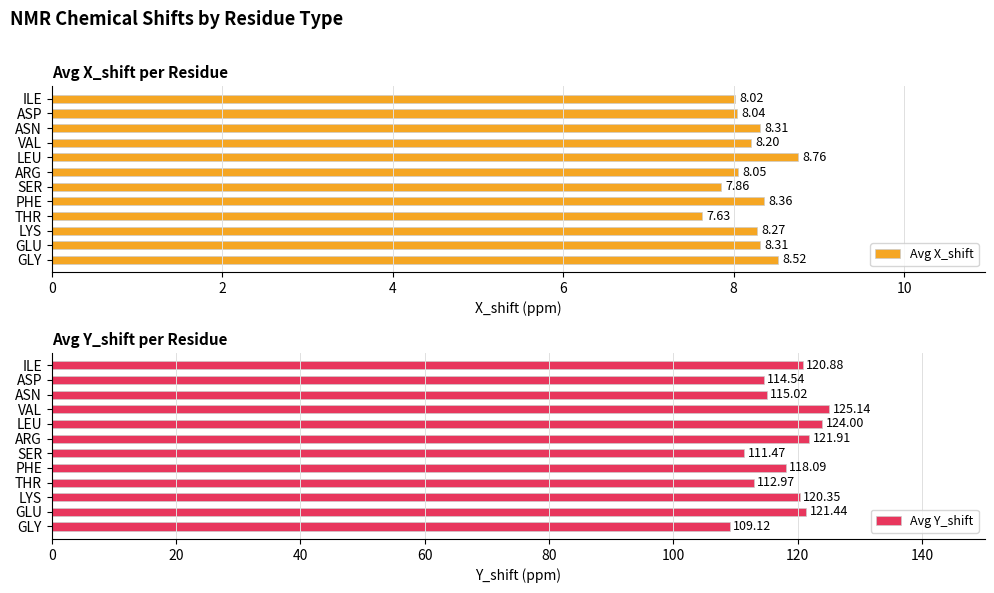

What is the maximum value for Avg X_shift?

8.8